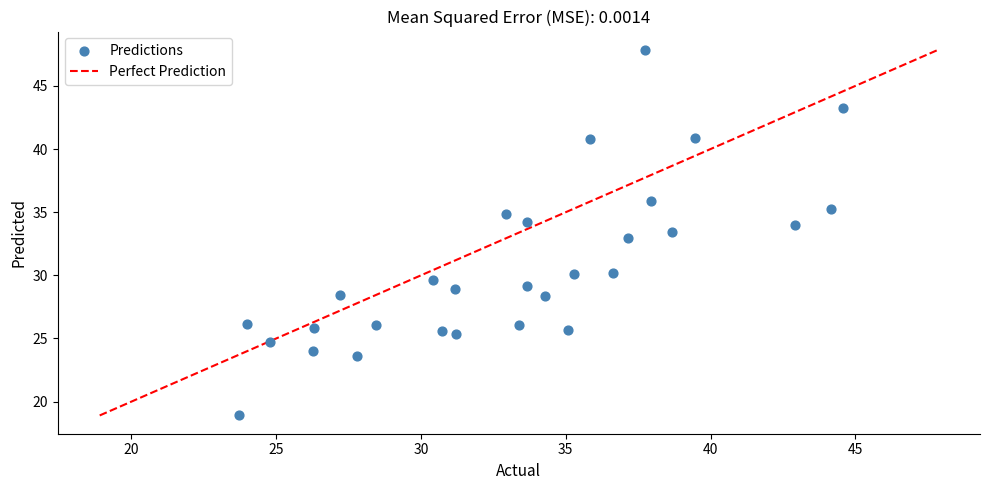

What is the range of Y values (max minus min)?

29.0